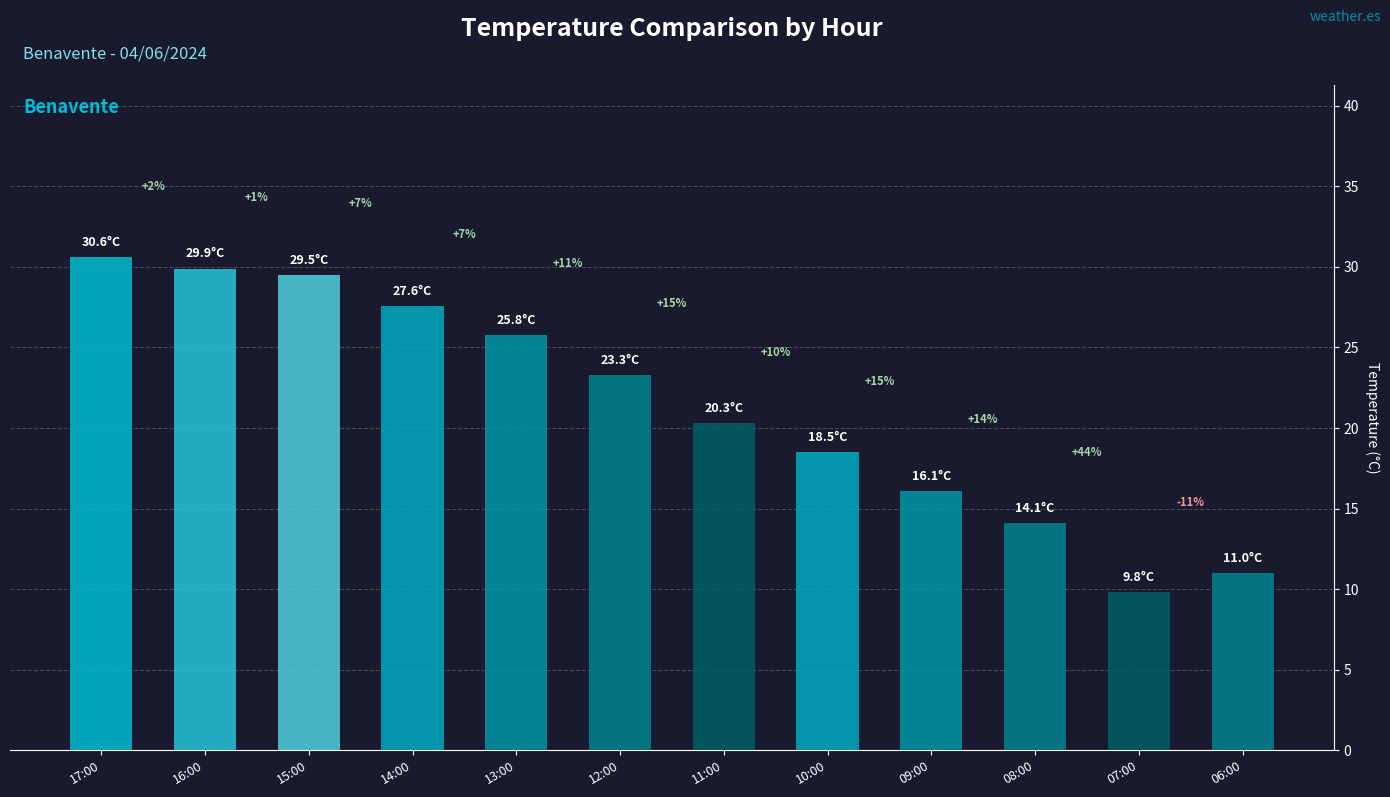

What is the ratio of the value at 08:00 to the value at 14:00?

0.5